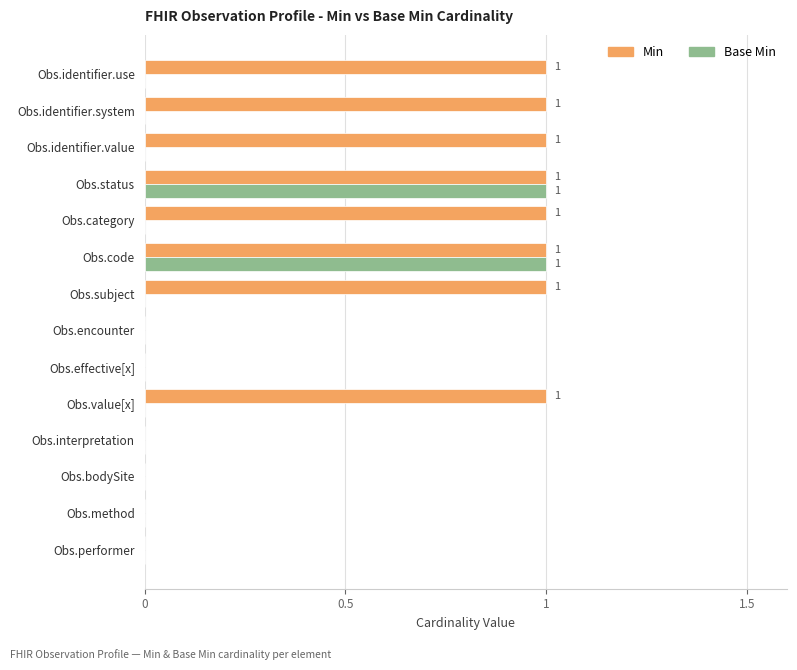

Which series has the largest total across all categories?

Min